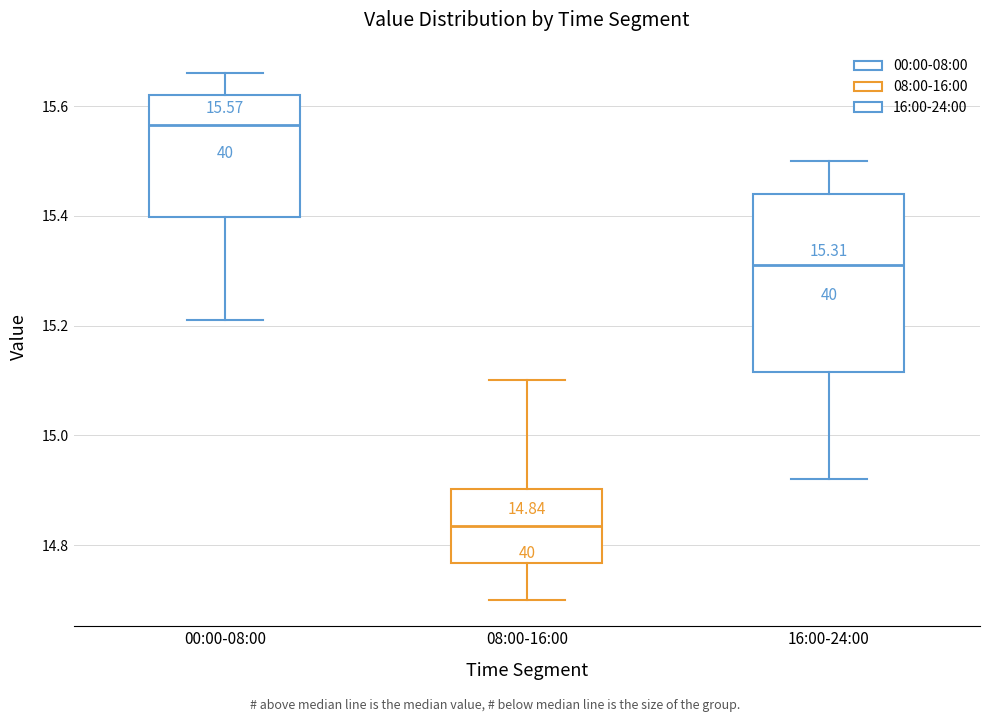

Comparing the boxes themselves (not the whiskers), which one is the tallest?

16:00-24:00